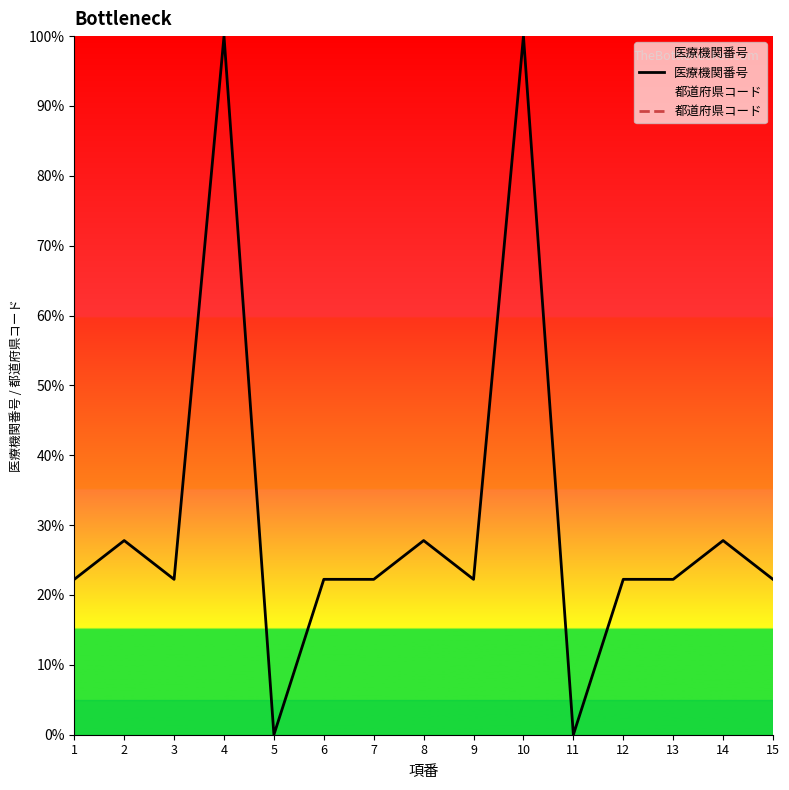

The 医療機関番号 series shows 9.8 at 6. True or false?

False